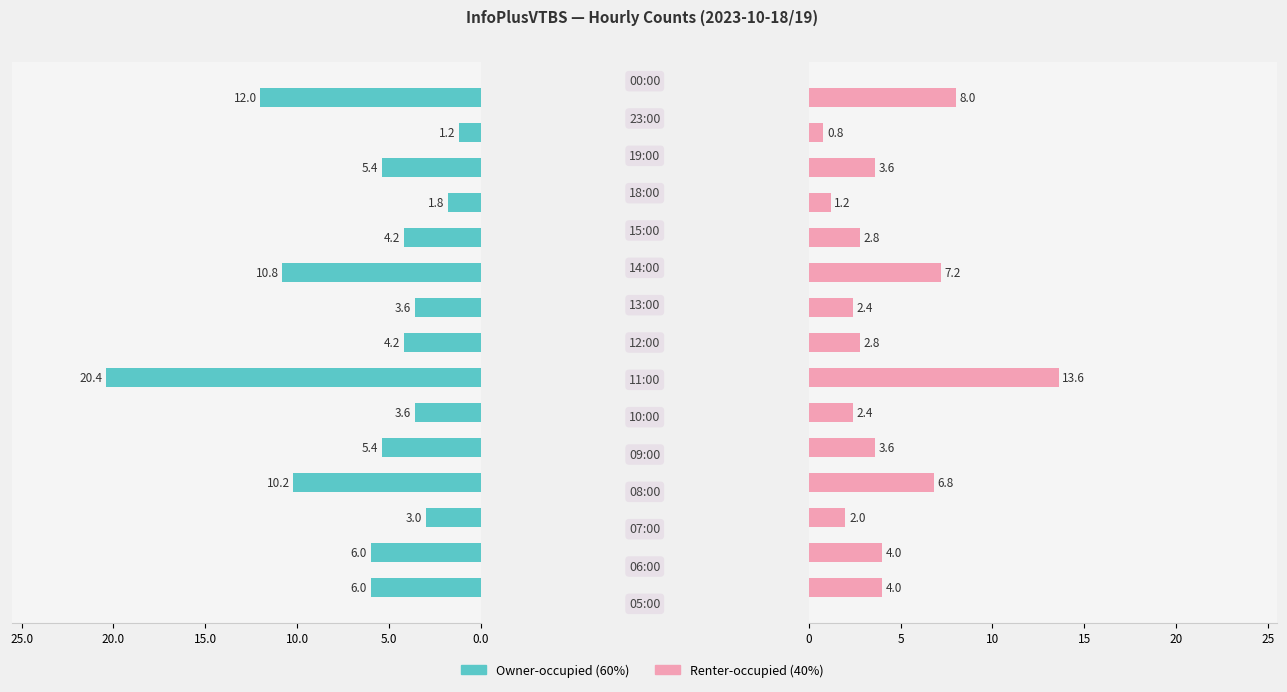

True or false: Renter-occupied has a value of 1.3 at 13.

False